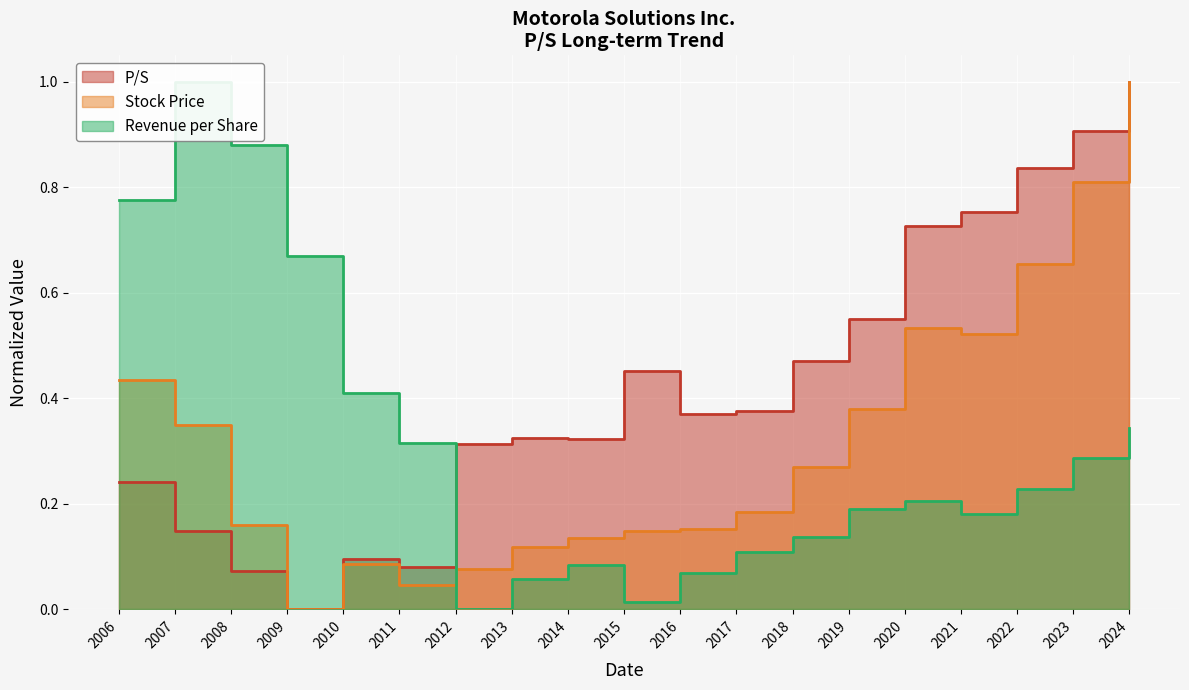

True or false: Revenue per Share has more than 0 points higher than both neighbors.

True